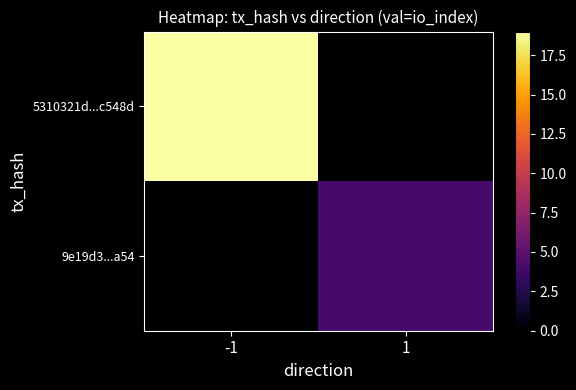

Between 1 and -1, which is larger?

-1